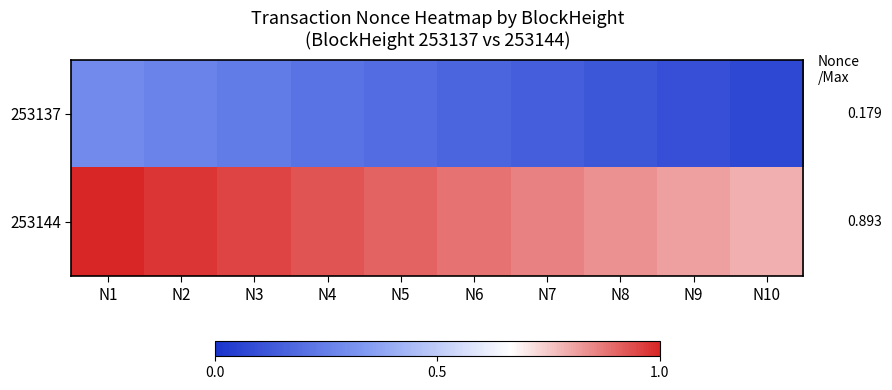

Rank the series by their maximum value, from lowest to highest.

253137, 253144